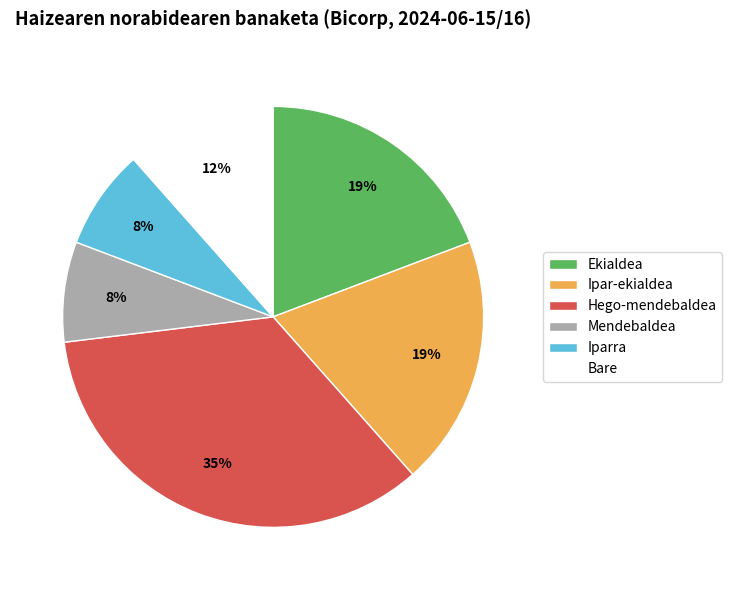

Is there a majority slice in this chart?

No